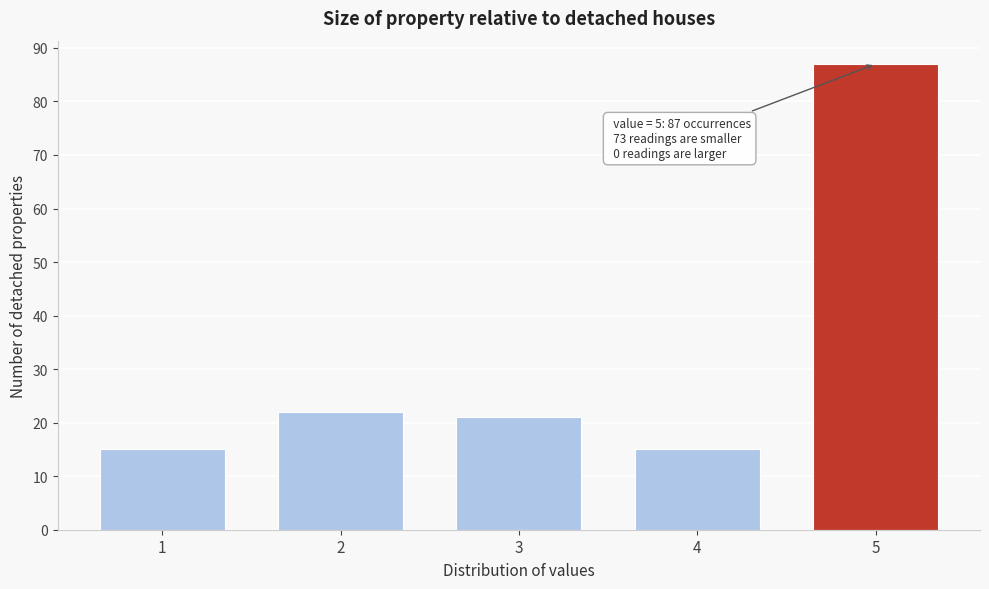

Reading left to right, extract all data points from this chart.

1=15	2=22	3=21	4=15	5=87